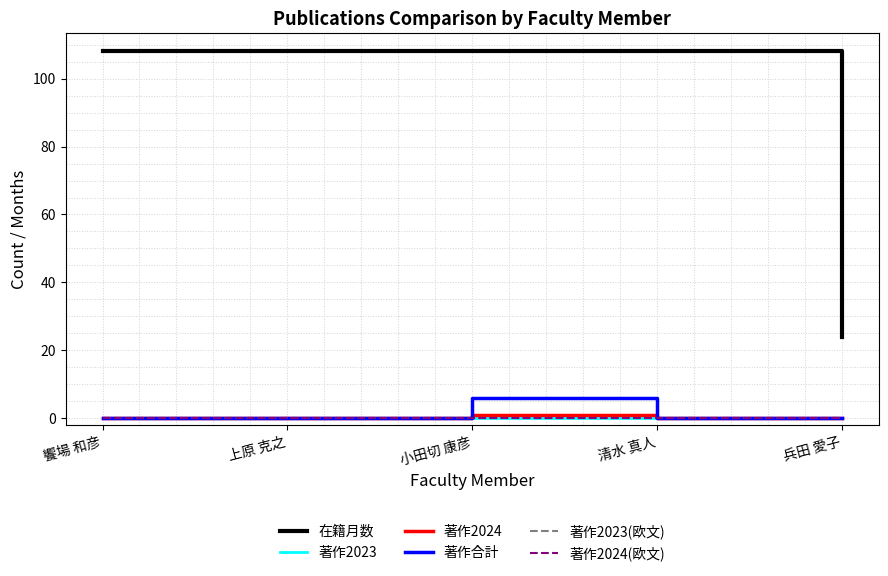

Does the chart display data point markers on the line(s)?

No